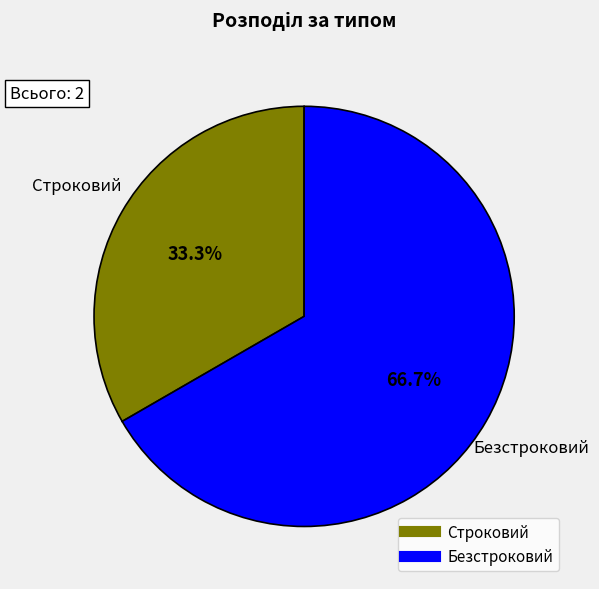

Is it true that Строковий is 33% of the pie?

True